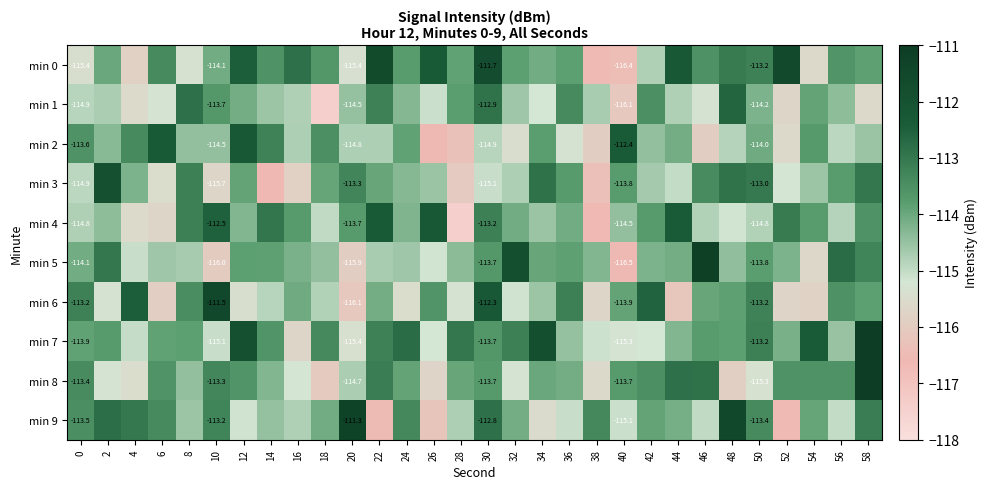

What is the lowest value of the min 6 series?

-116.2